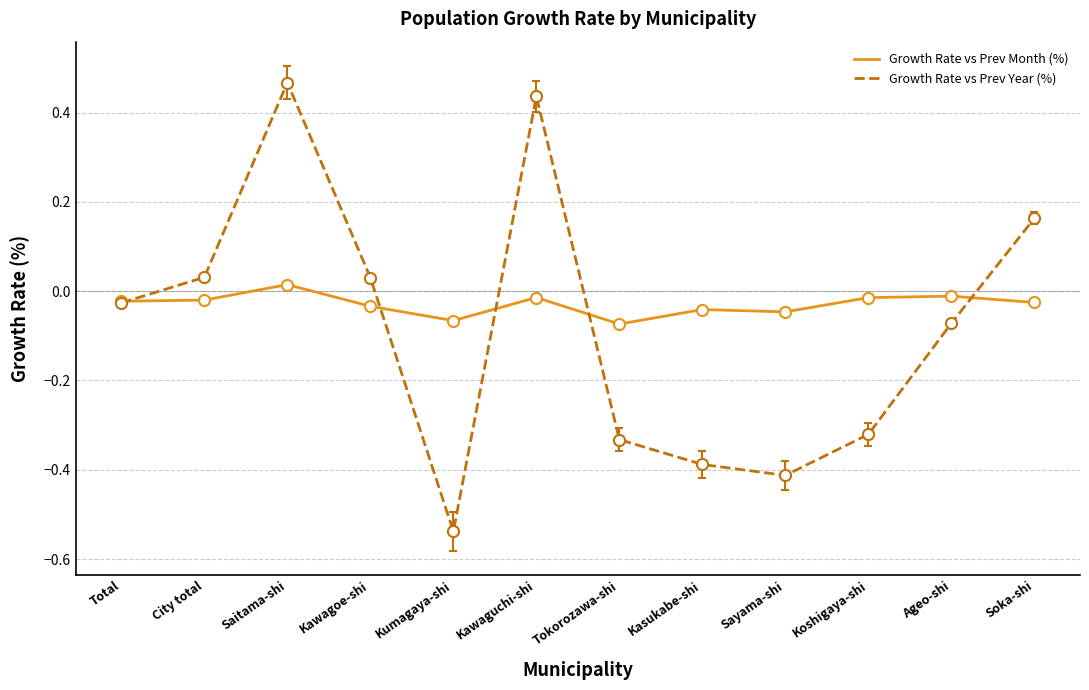

What are all the series names shown in the legend?

Growth Rate vs Prev Month (%), Growth Rate vs Prev Year (%)